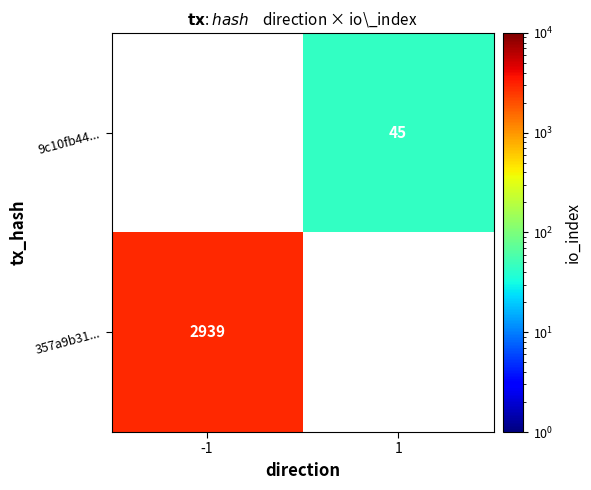

The 9c10fb44... series shows 45.0 at 1. True or false?

True